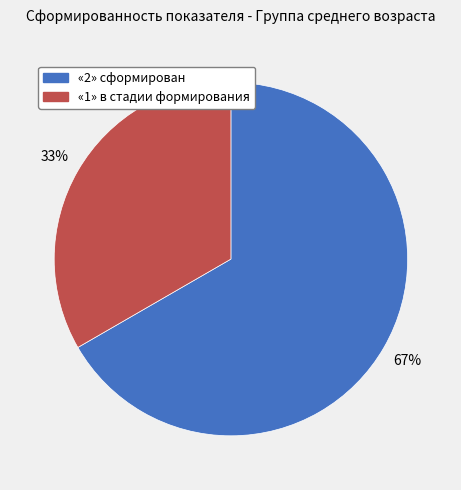

Rank the categories by value from lowest to highest.

«1» в стадии формирования, «2» сформирован